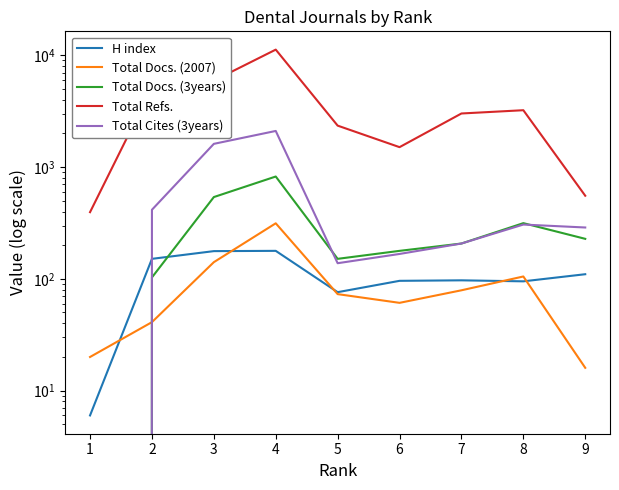

Reading left to right, extract all data points from this chart.

H index: 1=6	2=151	3=177	4=178	5=76	6=96	7=97	8=95	9=110
Total Docs. (2007): 1=20	2=41	3=141	4=314	5=73	6=61	7=79	8=105	9=16
Total Docs. (3years): 1=0	2=103	3=539	4=823	5=151	6=178	7=207	8=315	9=228
Total Refs.: 1=395	2=5143	3=5934	4=11235	5=2348	6=1507	7=3015	8=3225	9=554
Total Cites (3years): 1=0	2=415	3=1613	4=2104	5=138	6=167	7=207	8=306	9=288